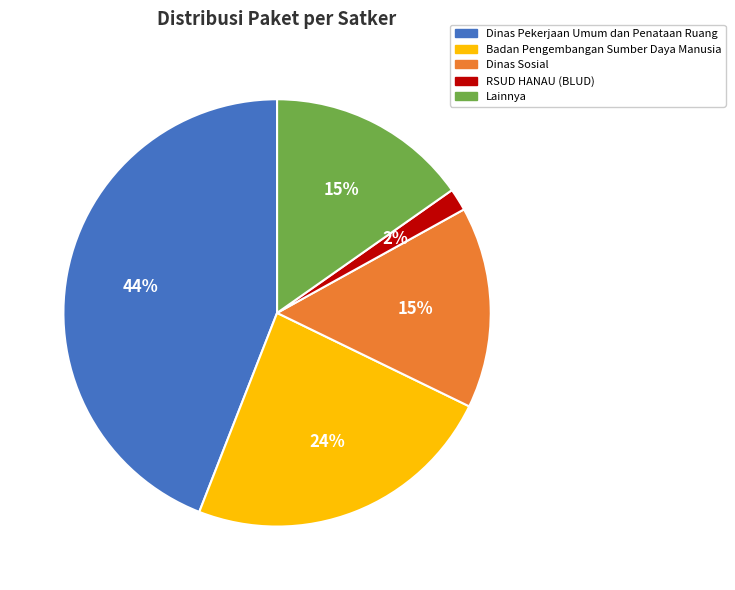

Which slice is the largest?

Dinas Pekerjaan Umum dan Penataan Ruang